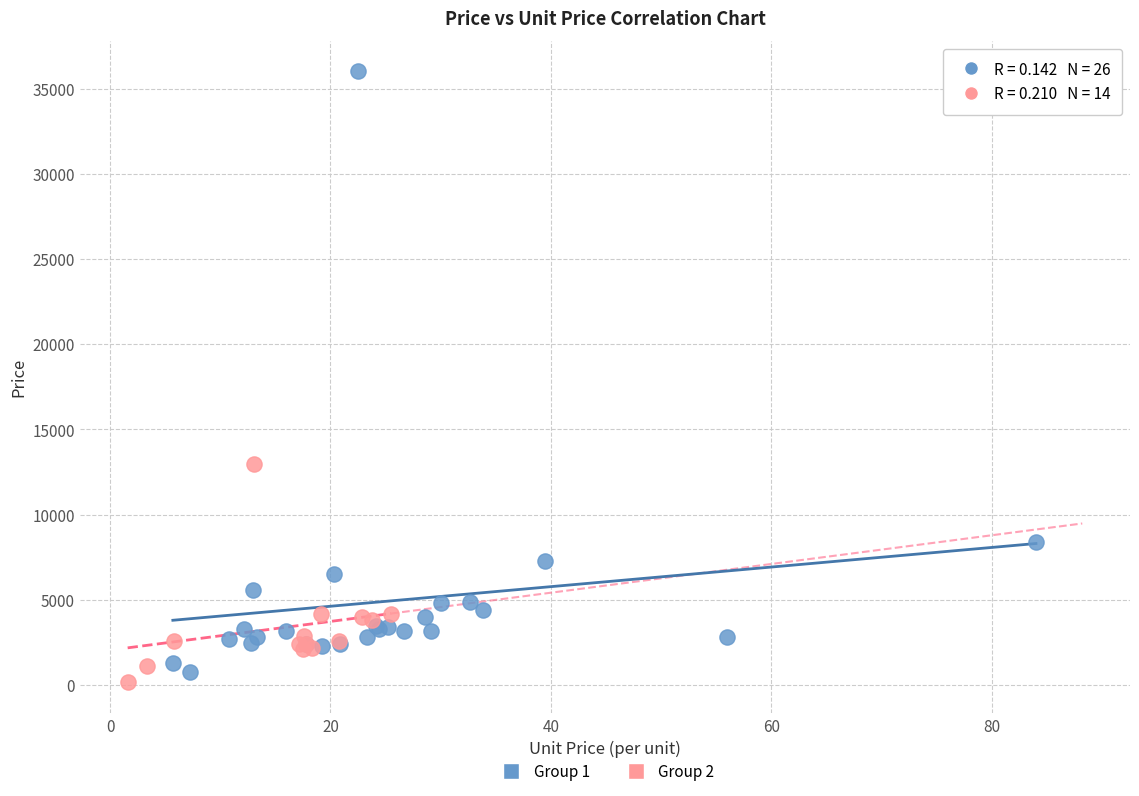

Which series reaches the maximum Y coordinate?

Group 1